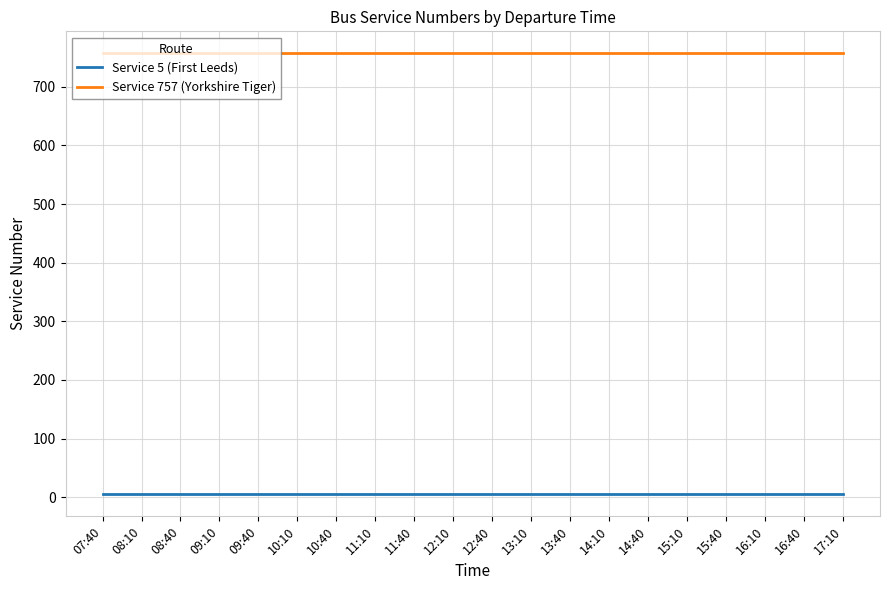

The Service 757 (Yorkshire Tiger) series shows 757 at 11:10. True or false?

True